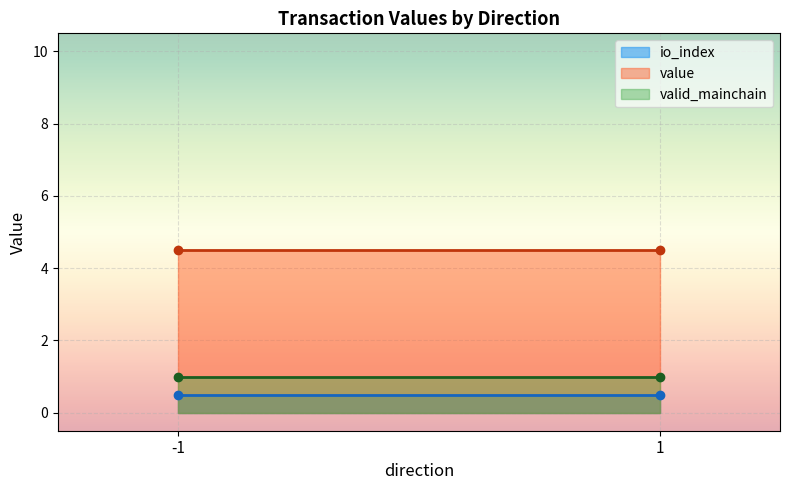

At which category is the sum across all series the highest?

-1